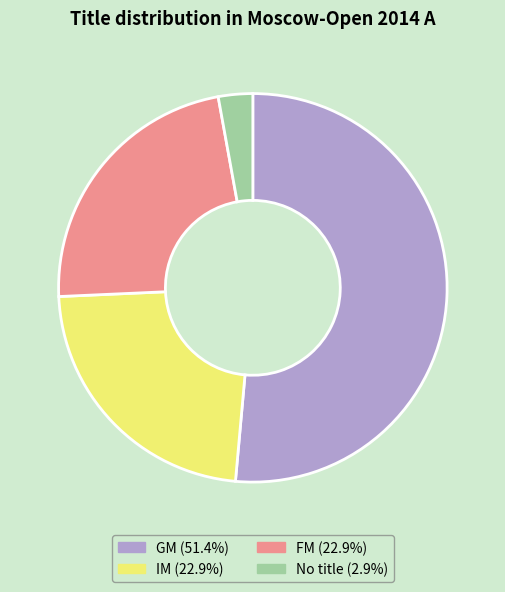

Is the sum of No title (2.9%) and FM (22.9%) greater than half?

No